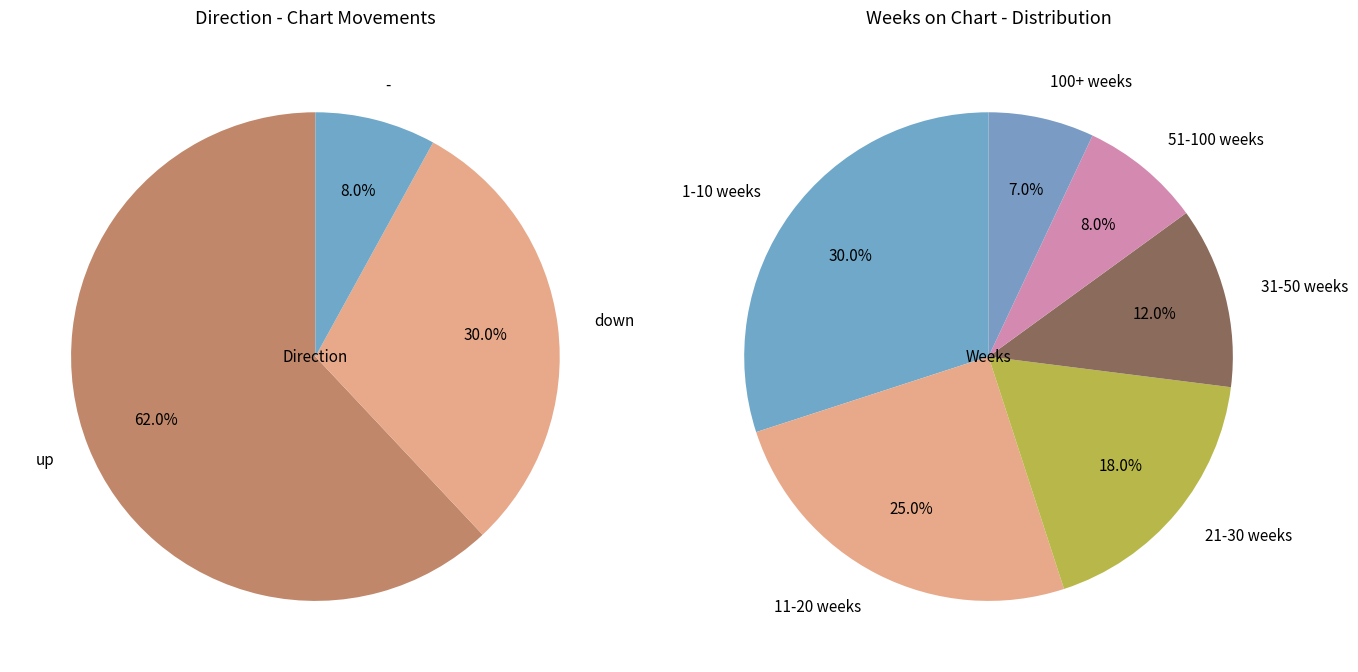

Combined, what portion of the pie is - and up?

70.0%